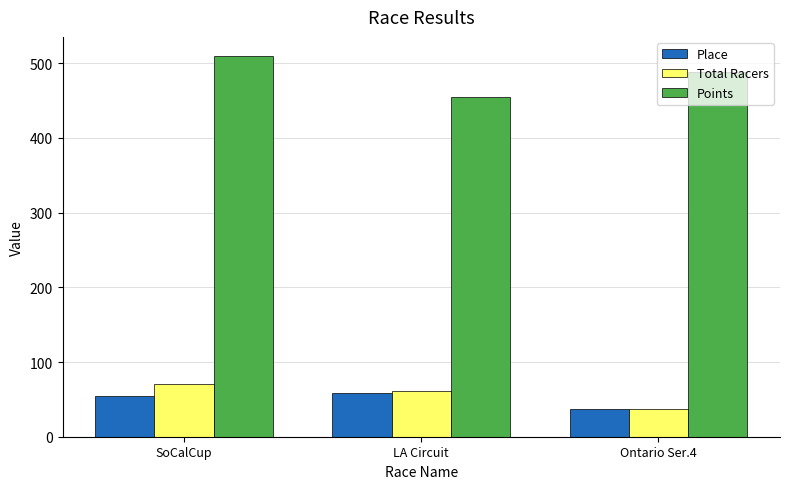

Reading right to left, transcribe all the data shown in this chart.

Place: Ontario Ser.4=37.0	LA Circuit=59.0	SoCalCup=54.0
Total Racers: Ontario Ser.4=37.0	LA Circuit=61.0	SoCalCup=70.0
Points: Ontario Ser.4=488.0	LA Circuit=454.7	SoCalCup=509.9